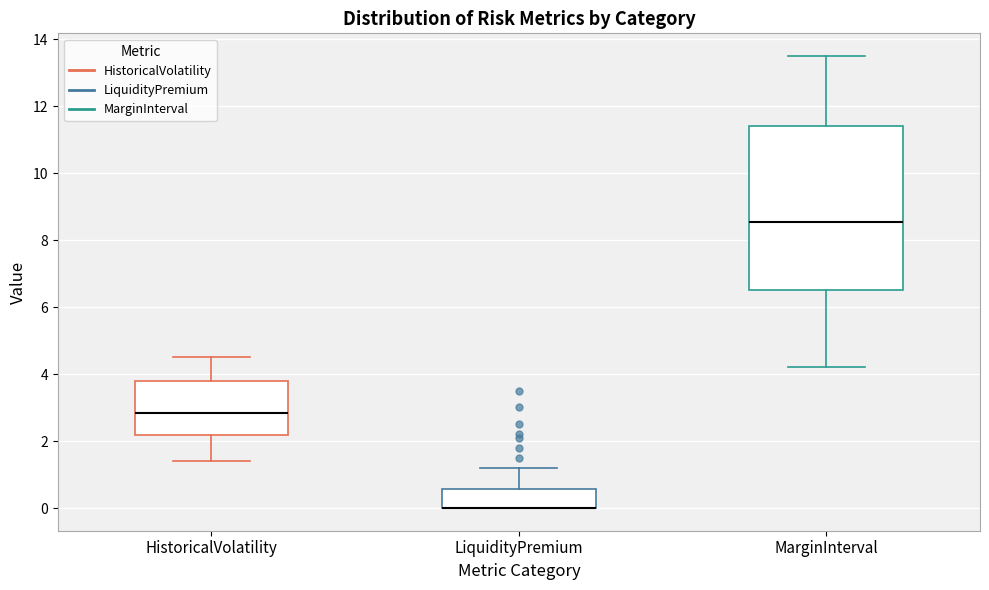

Where does the upper whisker of the box for LiquidityPremium end on the y-axis? The values are not printed on the chart, so give them approximately, as read against the axis.

1.2